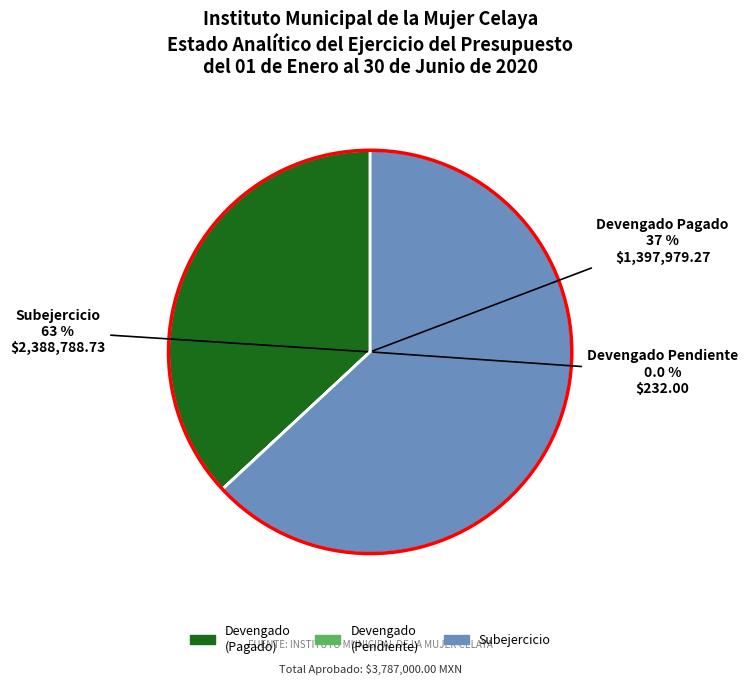

Which series has the widest spread of values?

Subejercicio